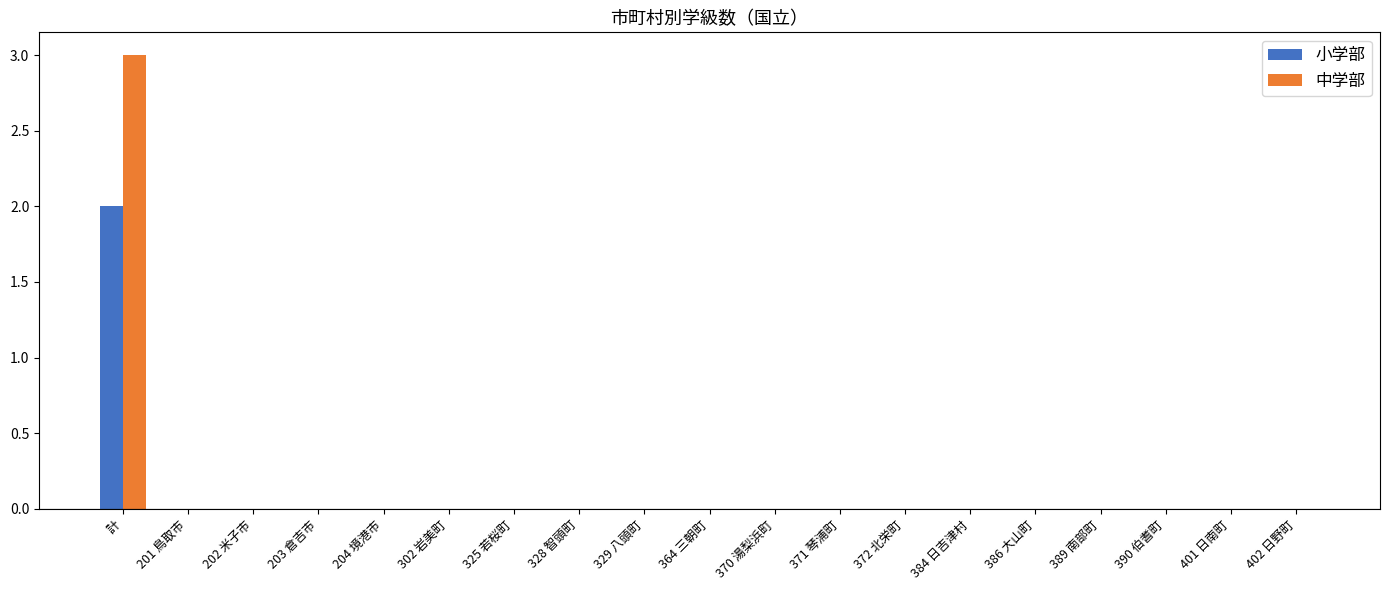

How many categories are shown in the chart?

19